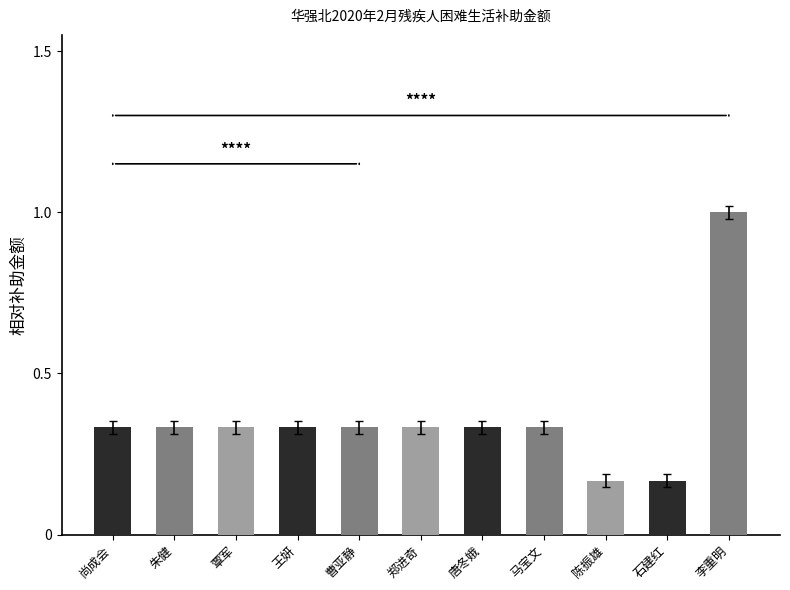

At which category does the chart reach its peak across all series?

李重明